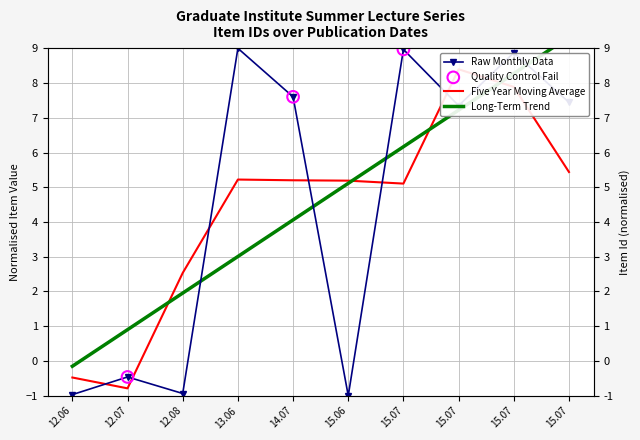

What is the change in value from 12.06 to 12.07?

+0.5